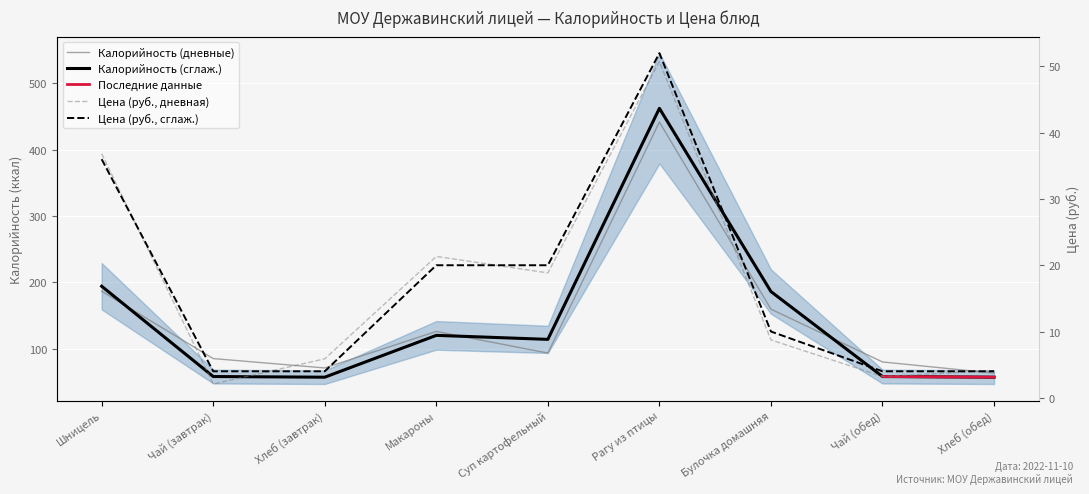

Reading right to left, transcribe all the data shown in this chart.

Калорийность: 57	58	186	462	114	120	57	58	194
Цена: 4	4	10	52	20	20	4	4	36